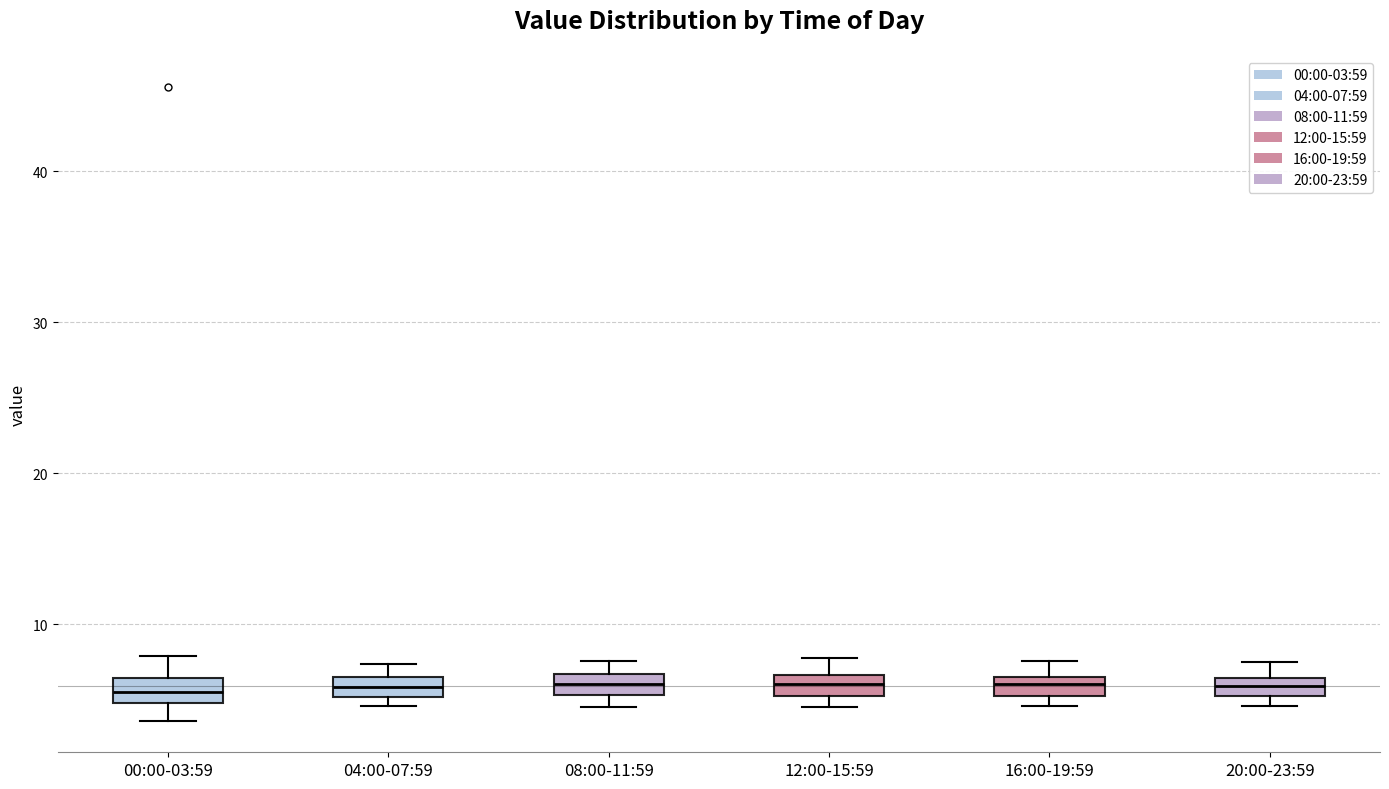

Where is the lower edge of the box for 04:00-07:59 on the y-axis? The values are not printed on the chart, so give them approximately, as read against the axis.

5